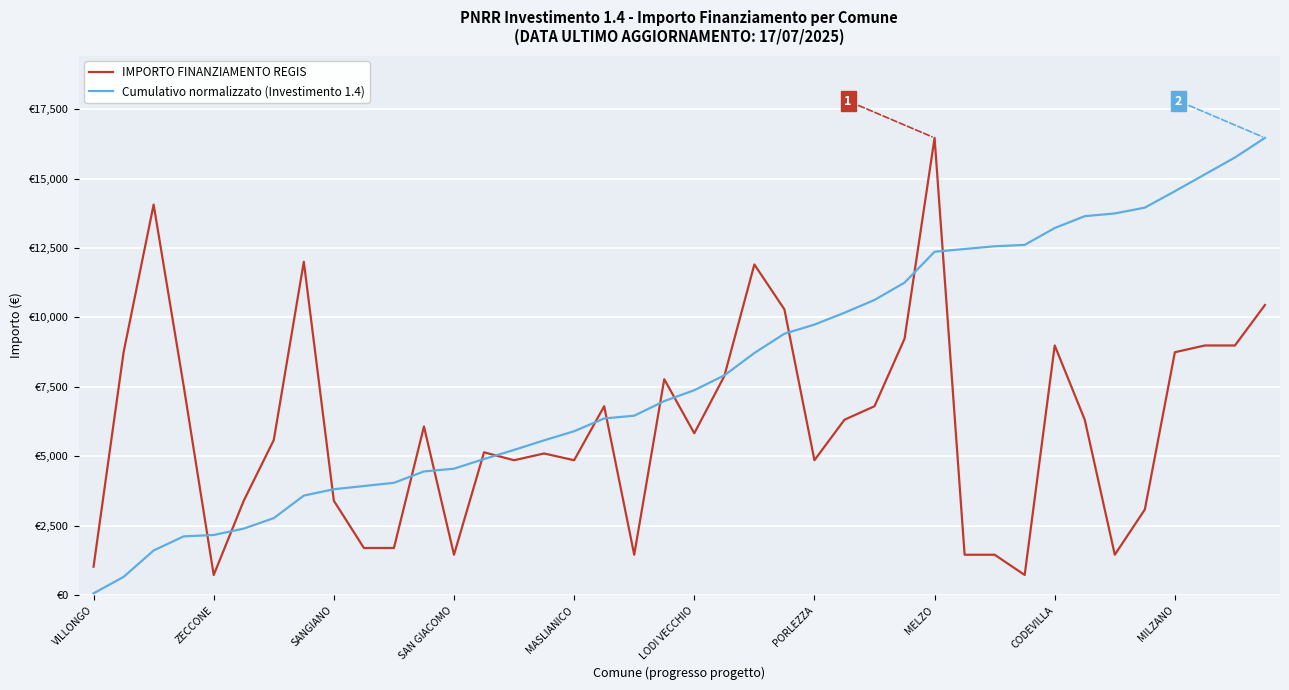

Does the chart display data point markers on the line(s)?

No